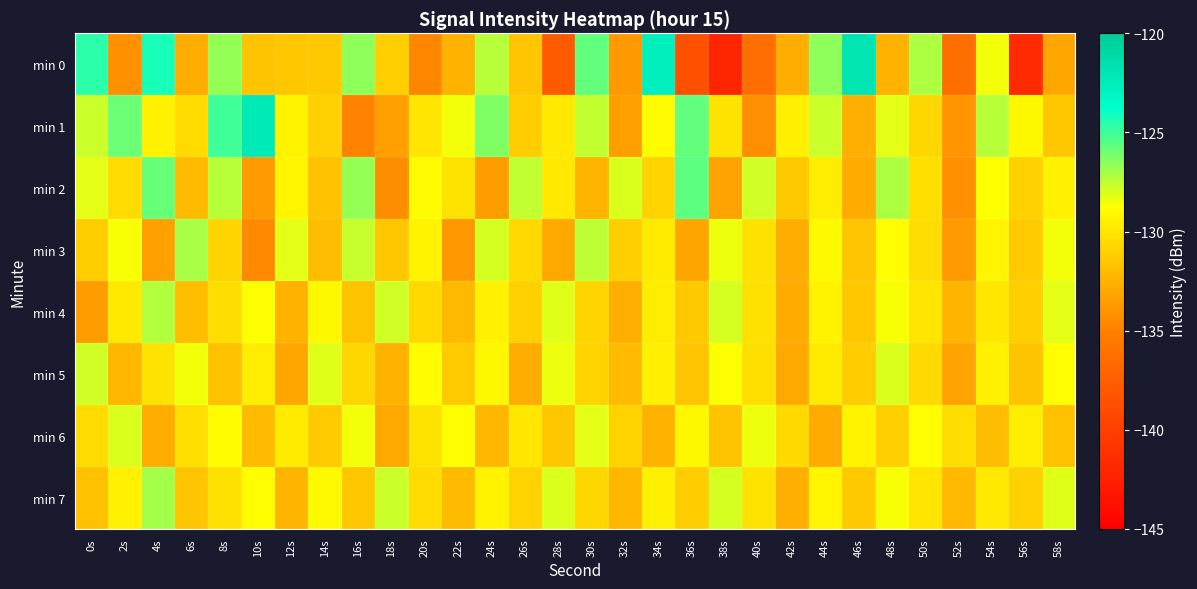

At which category is the sum across all series the highest?

4s